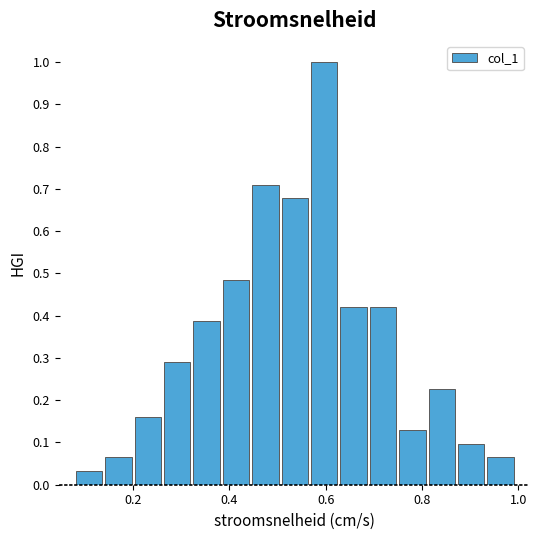

Read against the x-axis, roughly where is the centre of the tallest bar?

0.60